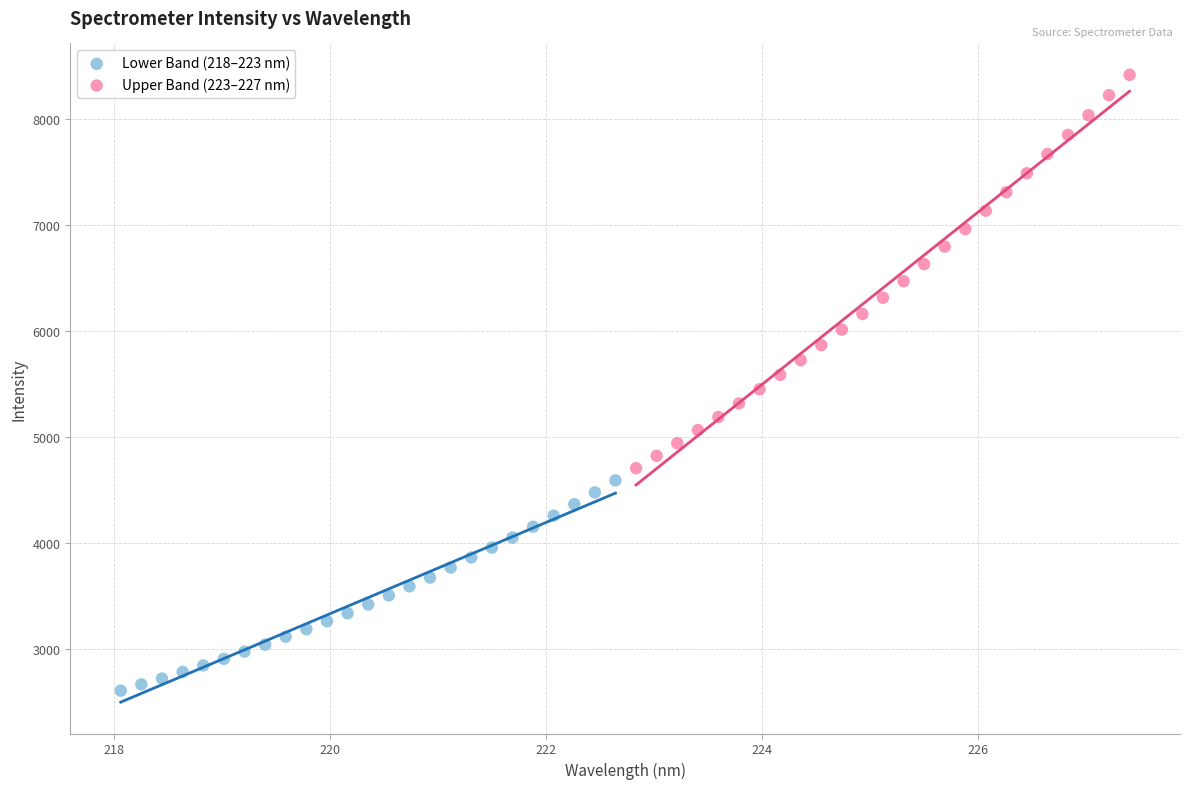

Which series has the largest Y range (max minus min)?

Upper Band (223–227 nm)